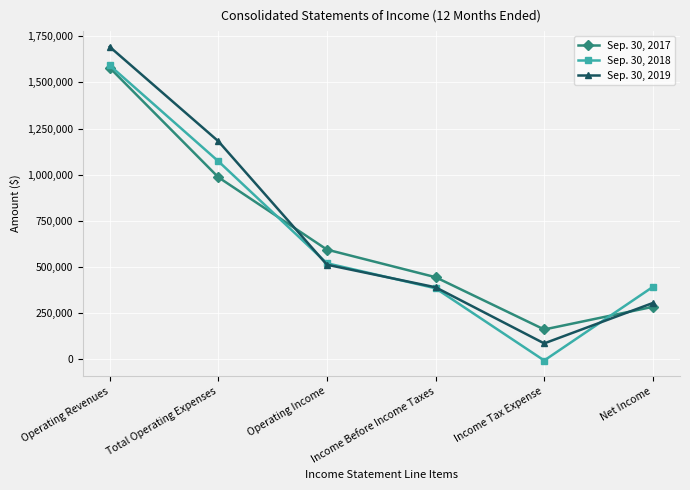

Is the value of Sep. 30, 2018 at Net Income greater than the value of Sep. 30, 2017 at Income Before Income Taxes?

No